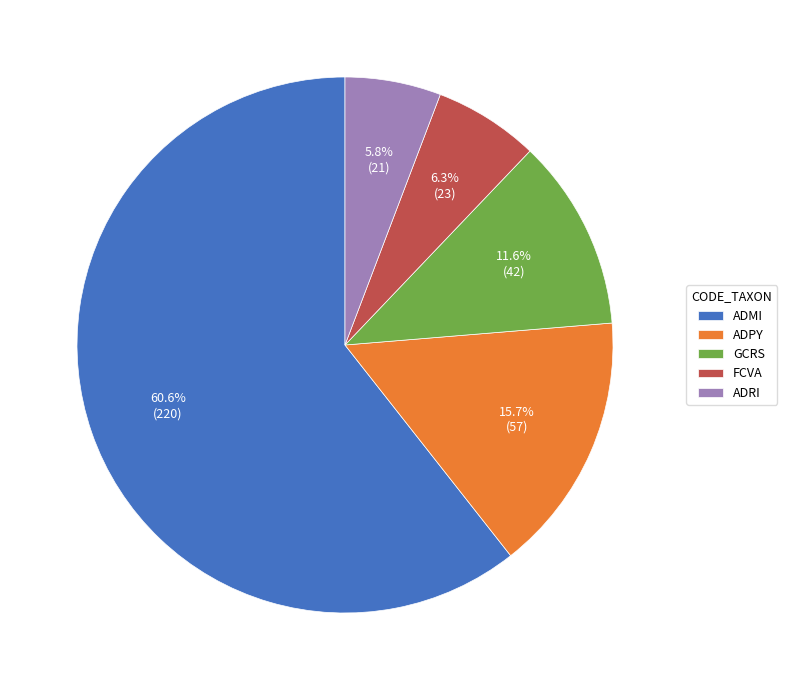

To the nearest percent, what is the difference between the largest and smallest slice percentages?

55%